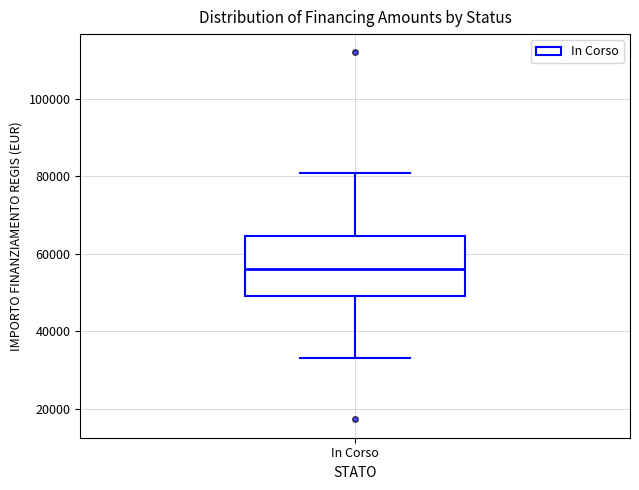

Where does the upper whisker of the box for In Corso end on the y-axis? The values are not printed on the chart, so give them approximately, as read against the axis.

80000